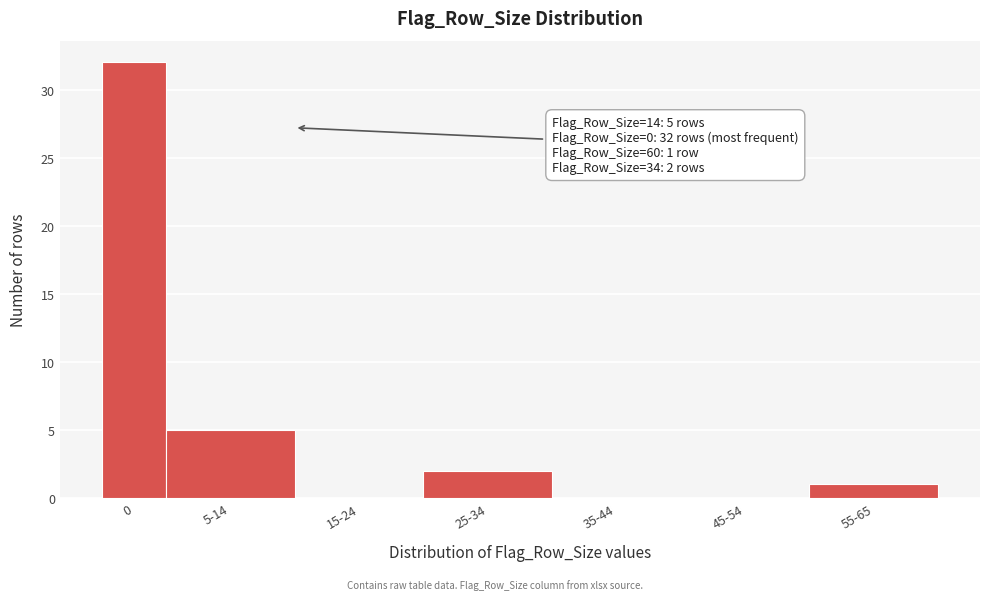

Reading left to right, list all the values displayed in this chart.

0=32	5-14=5	15-24=0	25-34=2	35-44=0	45-54=0	55-65=1